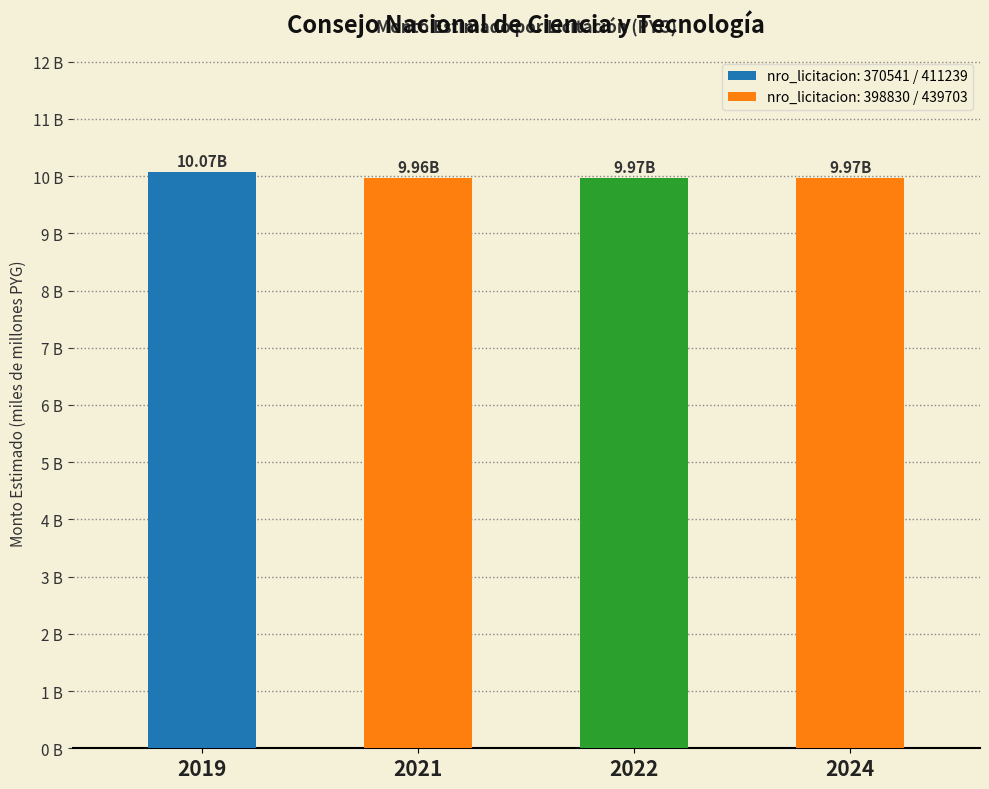

Are the bars horizontal?

No